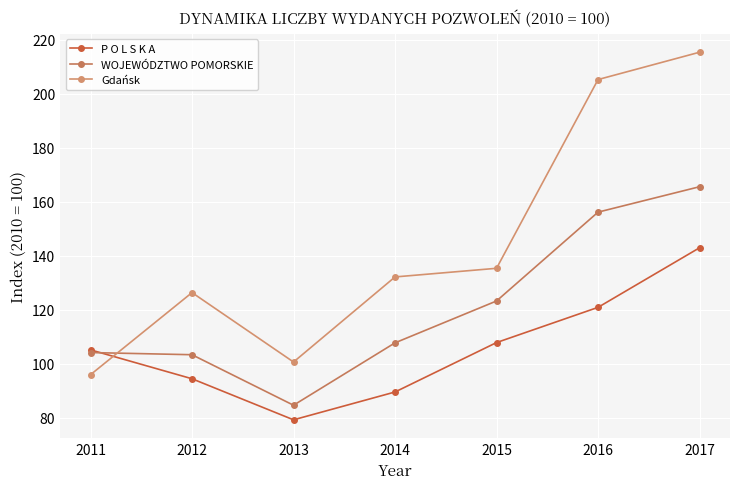

What is the value of the Gdańsk point at the 6th from the left?

205.3